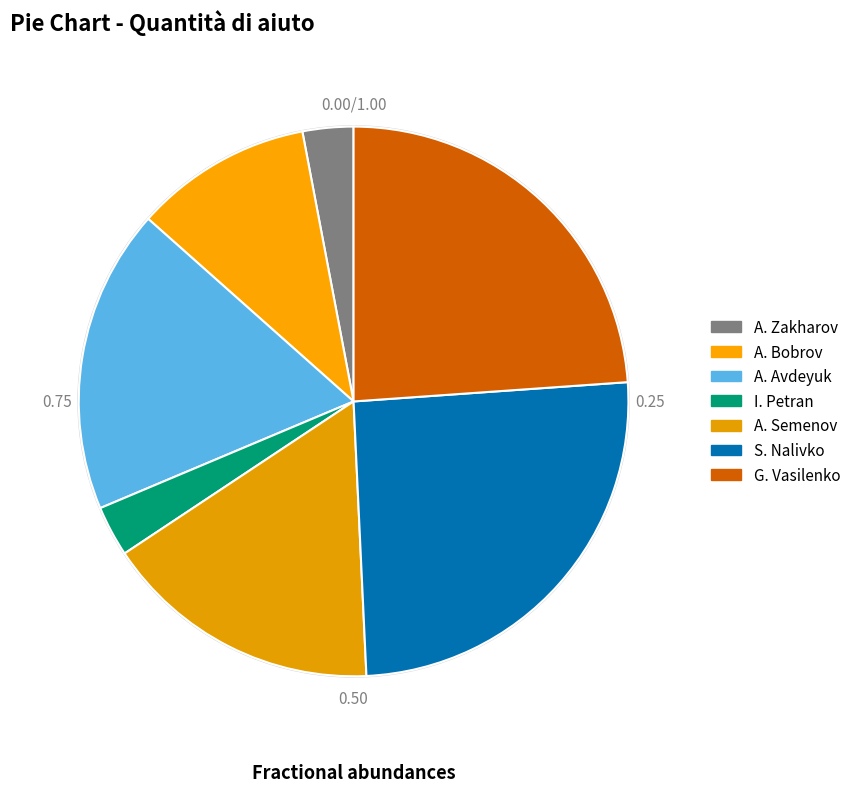

How many slices are in this pie chart?

7